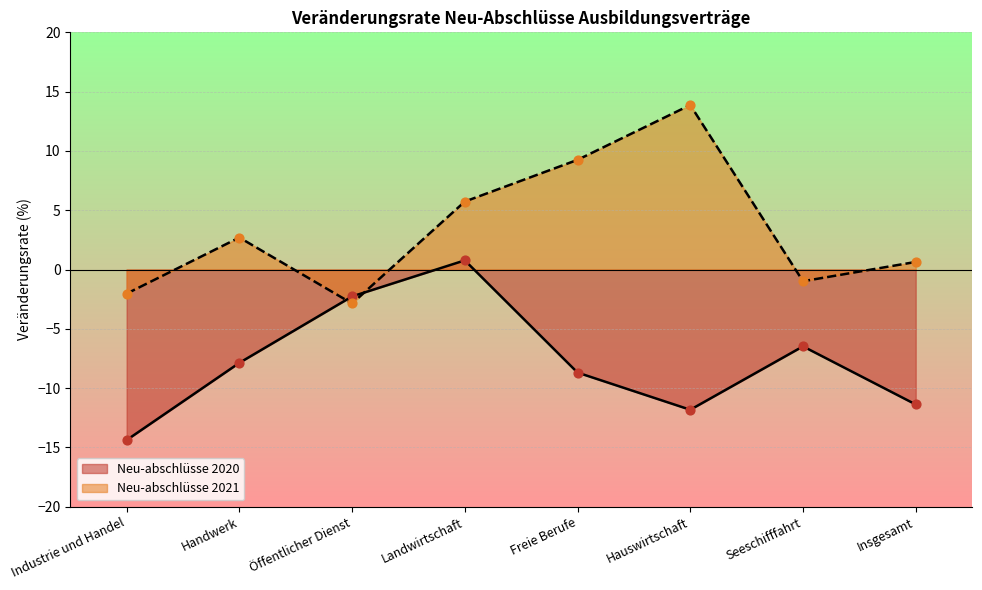

At which category is the sum across all series the highest?

Landwirtschaft